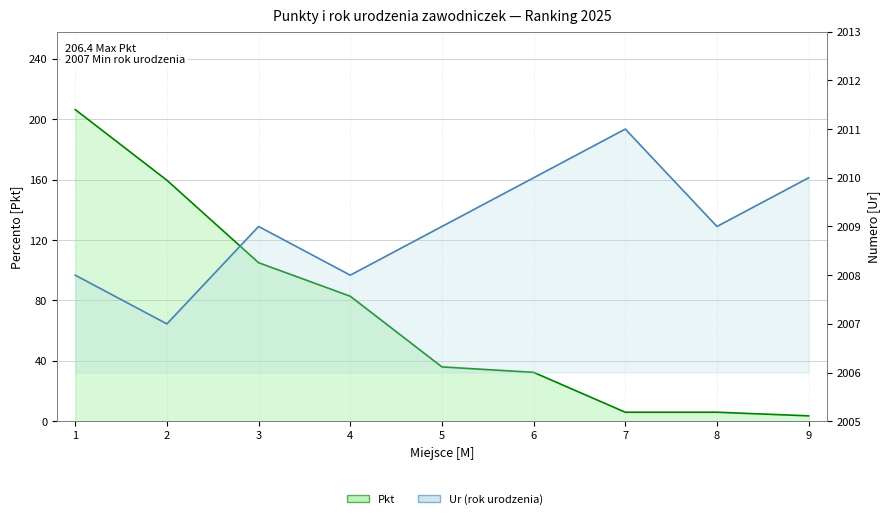

At which label does Ur reach its minimum?

2